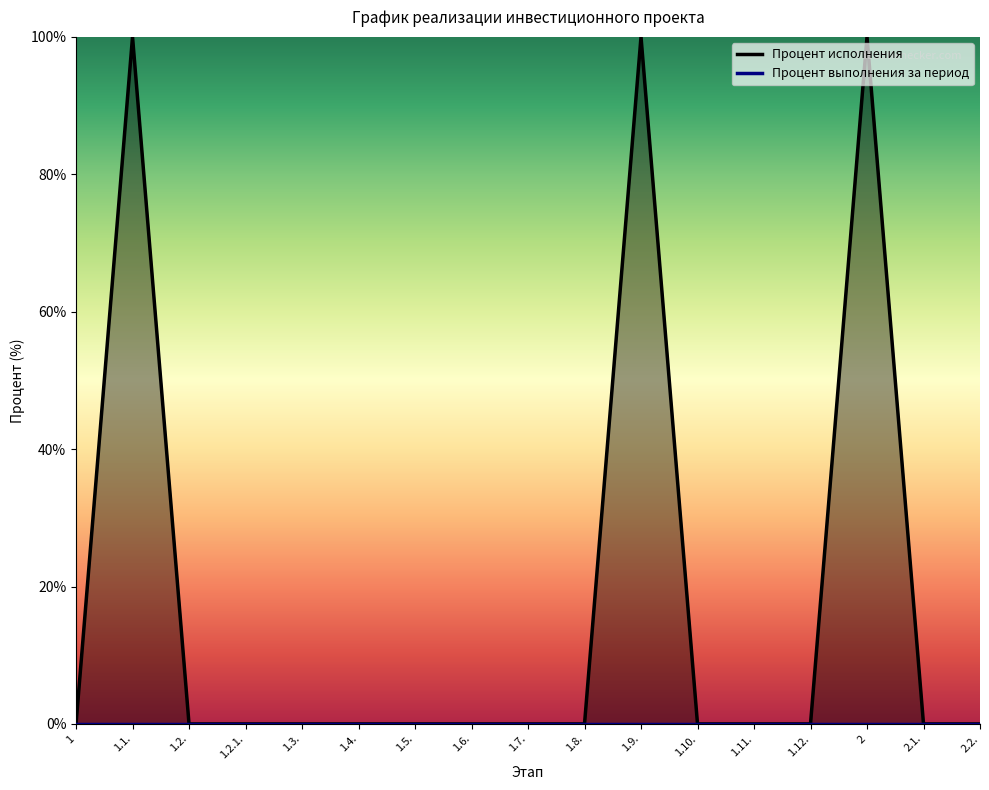

Reading left to right, list all the values displayed in this chart.

1=0	1.1.=100	1.2.=0	1.2.1.=0	1.3.=0	1.4.=0	1.5.=0	1.6.=0	1.7.=0	1.8.=0	1.9.=100	1.10.=0	1.11.=0	1.12.=0	2=100	2.1.=0	2.2.=0